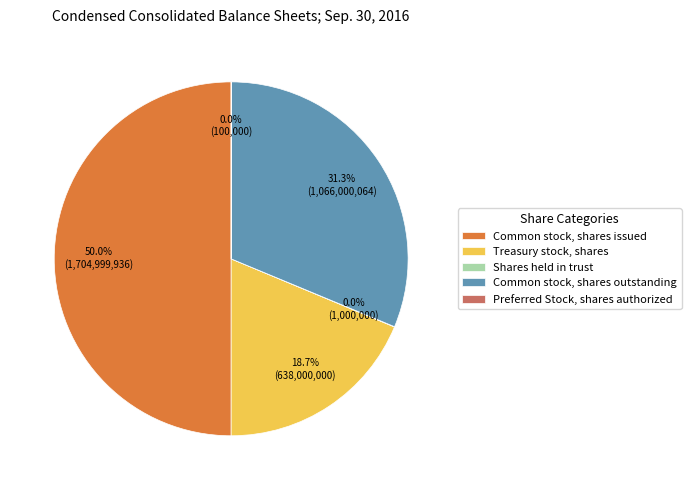

Which category has the biggest portion of the pie?

Common stock, shares issued